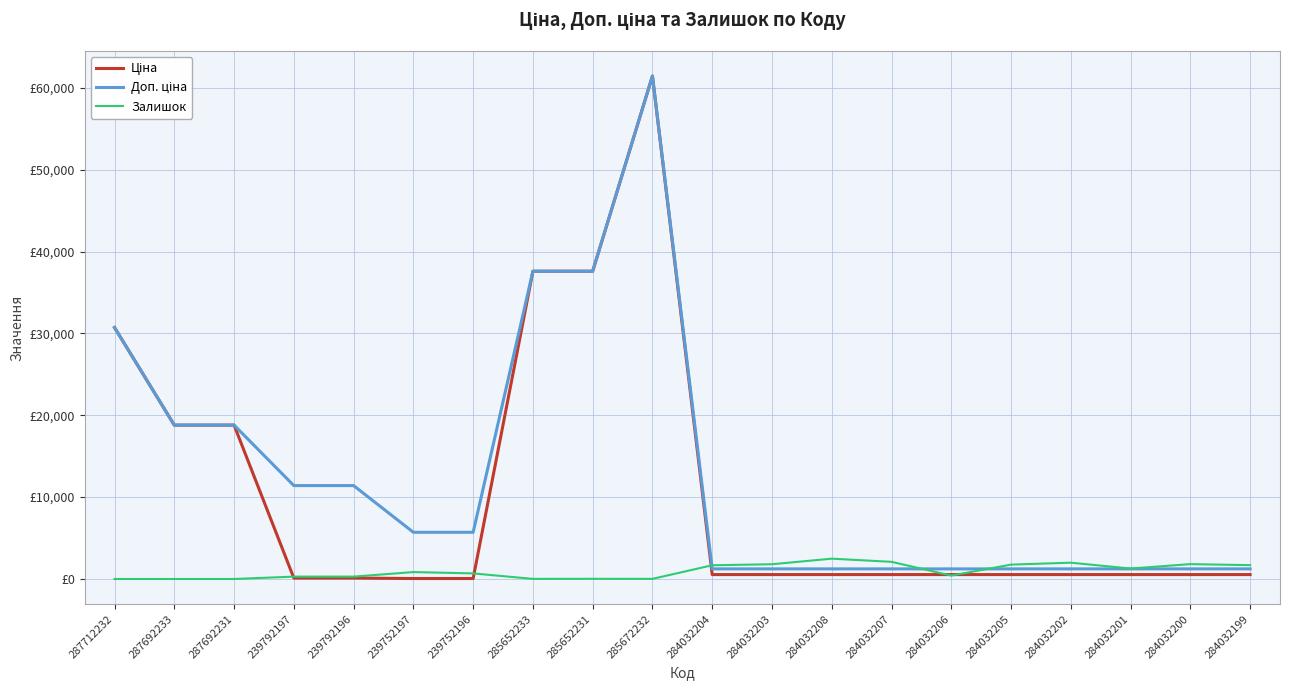

True or false: Доп. ціна has a value of 11410.0 at 239792196.

True